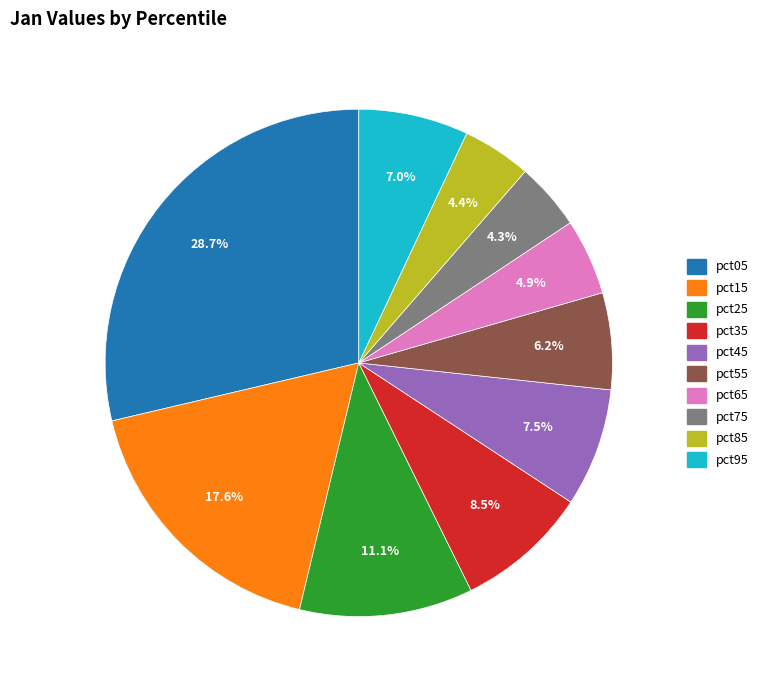

To the nearest percent, what is the difference between the largest and smallest slice percentages?

24%